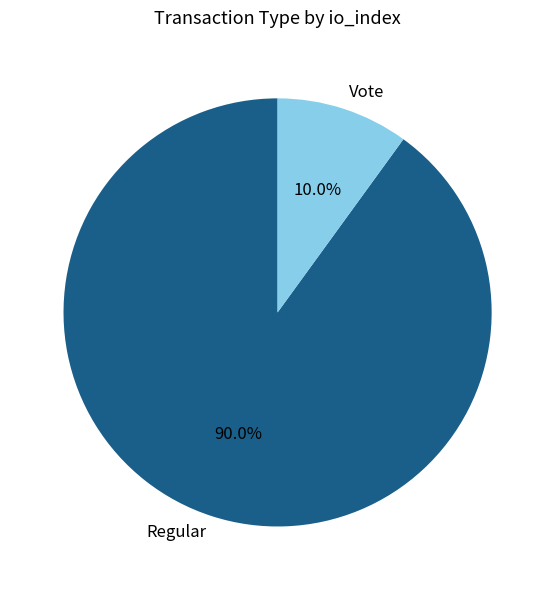

Rank the categories by value from lowest to highest.

Vote, Regular